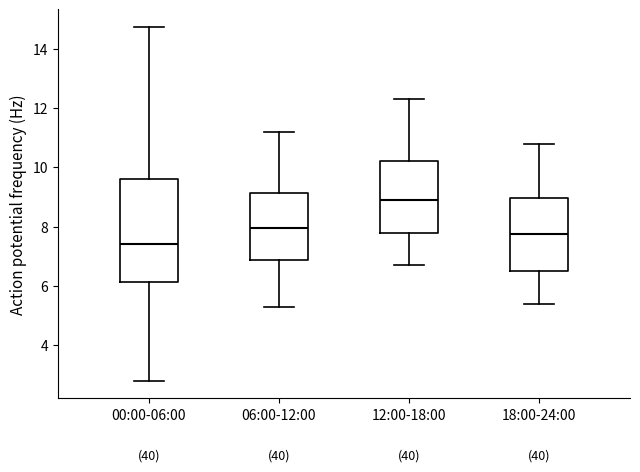

Which box's median line is the highest?

12:00-18:00